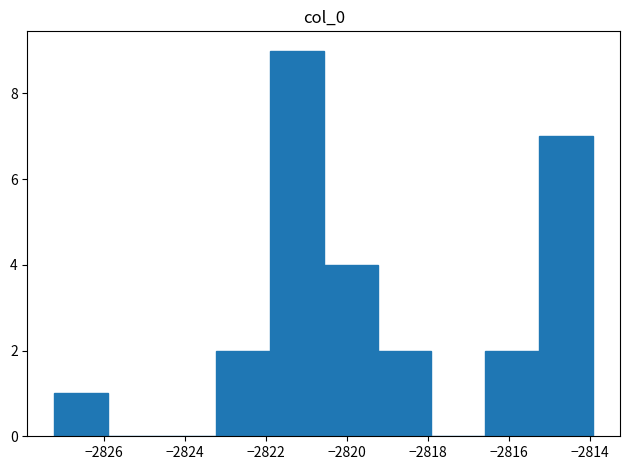

Over which range of the x-axis is the bar tallest?

-2822.0 to -2820.6